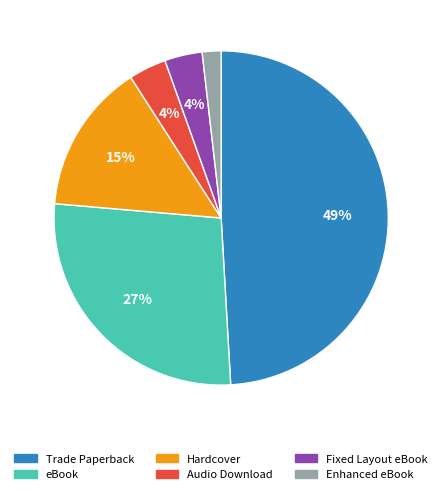

Is it true that Enhanced eBook is 2% of the pie?

True